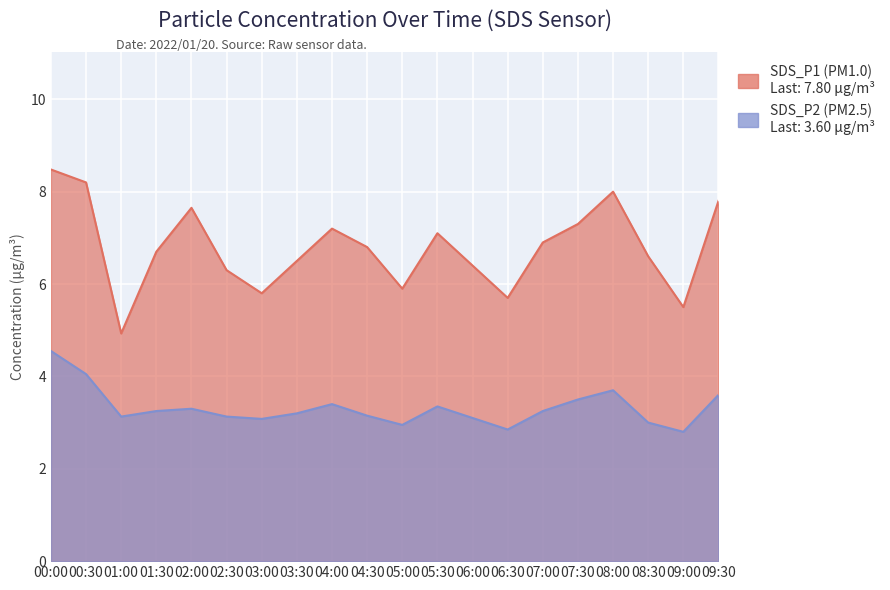

In SDS_P1, how many points are lower than both neighbors (excluding endpoints)?

5